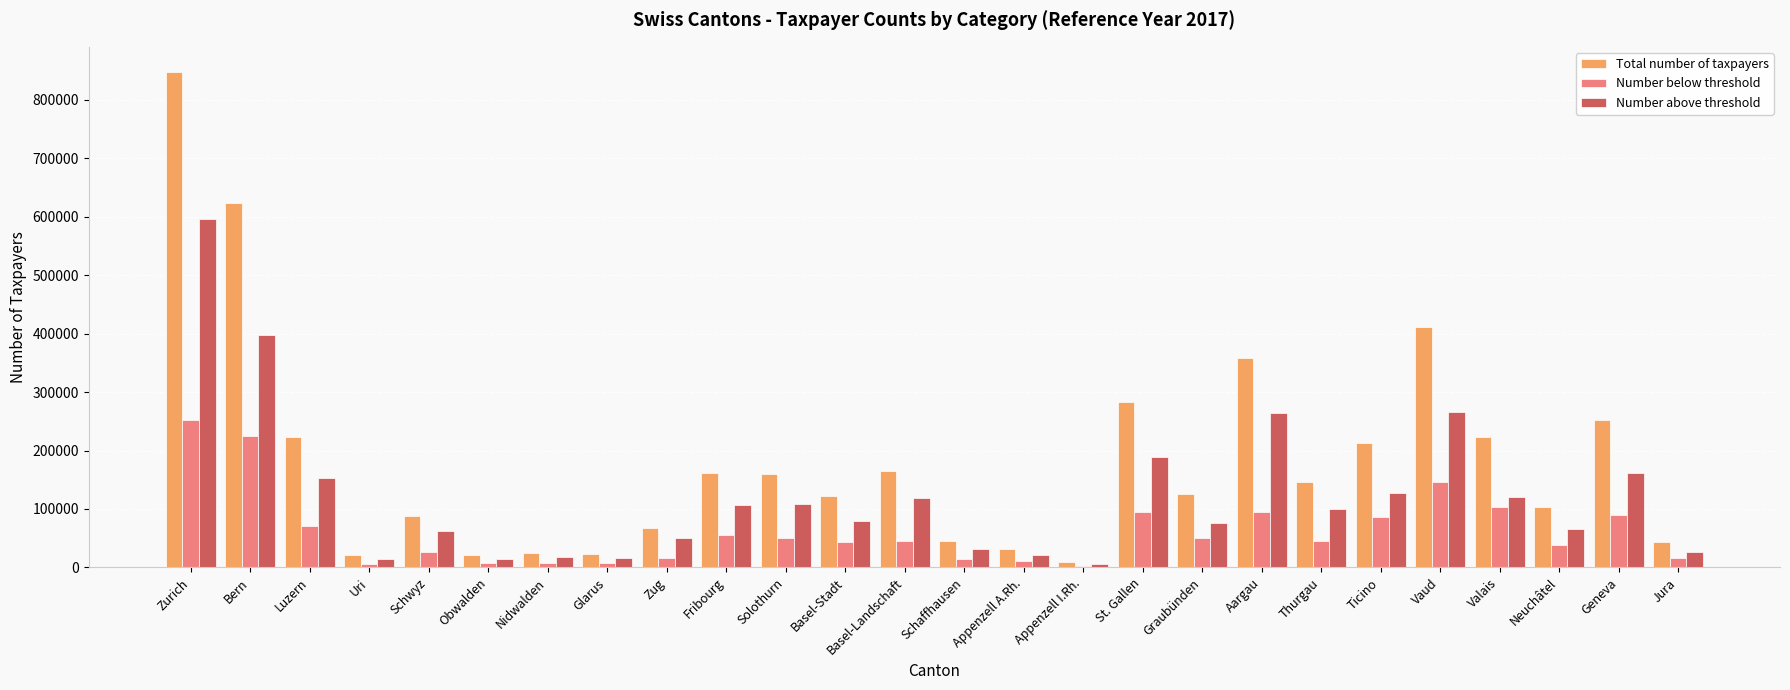

Which series has the widest spread of values?

Total number of taxpayers